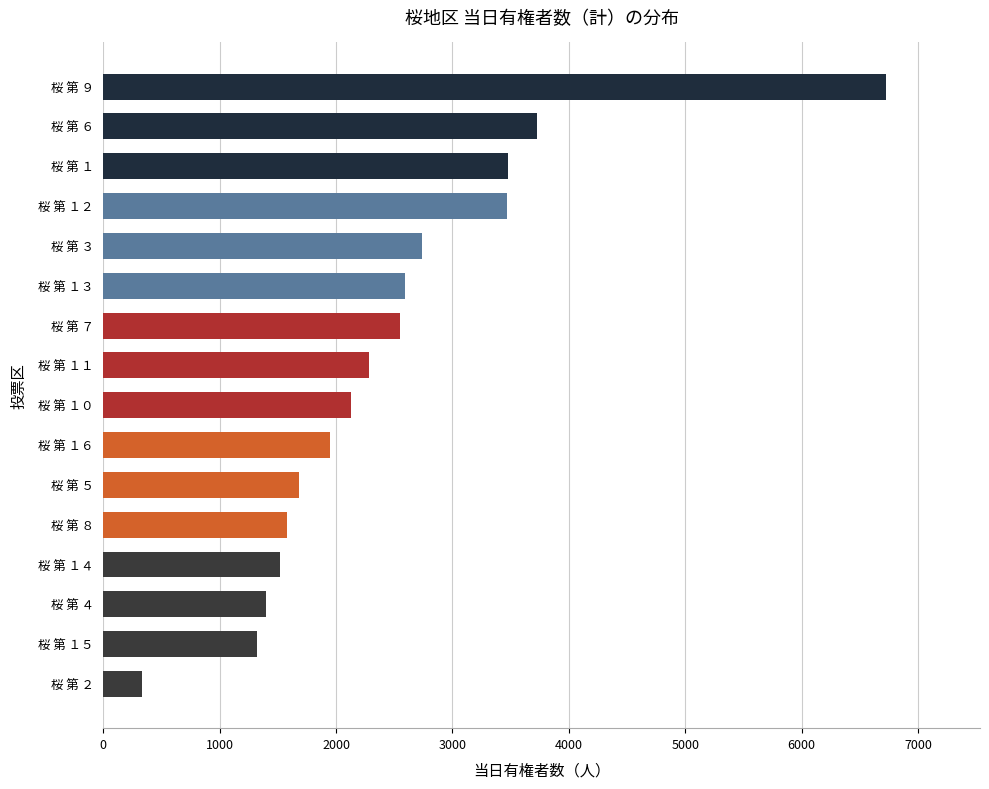

Does the chart contain any negative values?

No